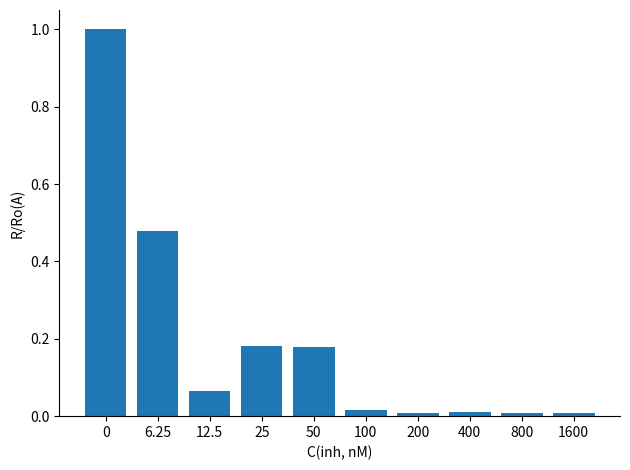

The chart shows a value of 0.0 at 200. True or false?

True